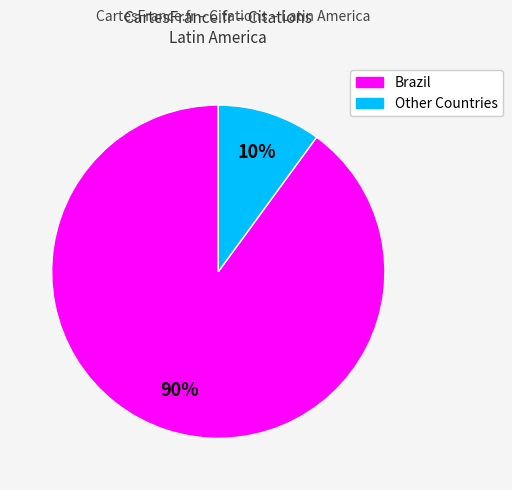

Is it true that Brazil is 90% of the pie?

True